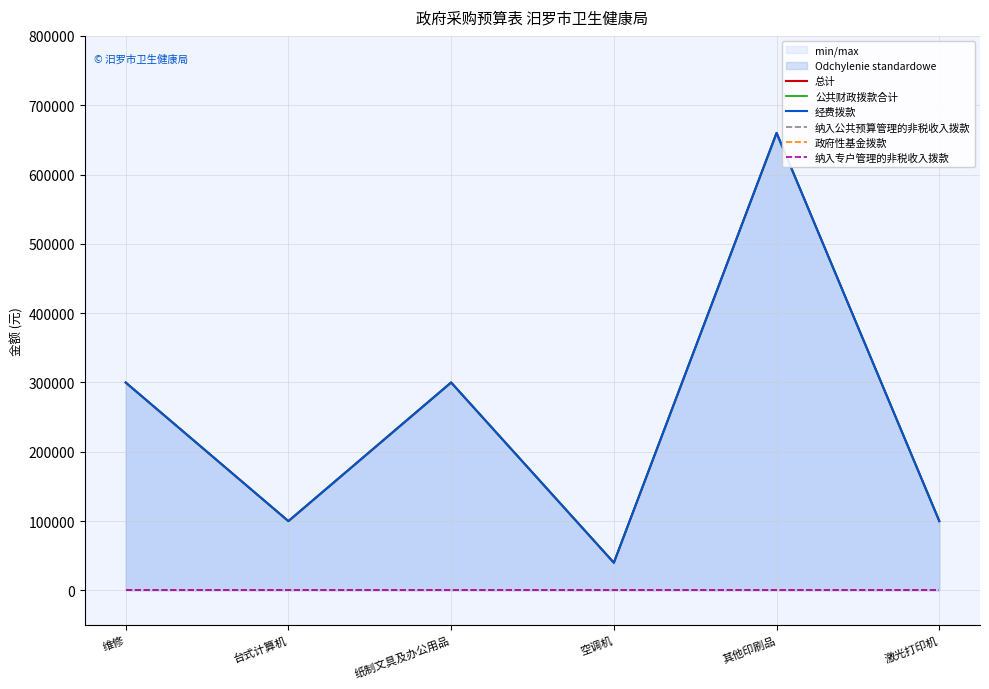

True or false: 公共财政拨款合计 and 纳入专户管理的非税收入拨款 cross at least once.

False